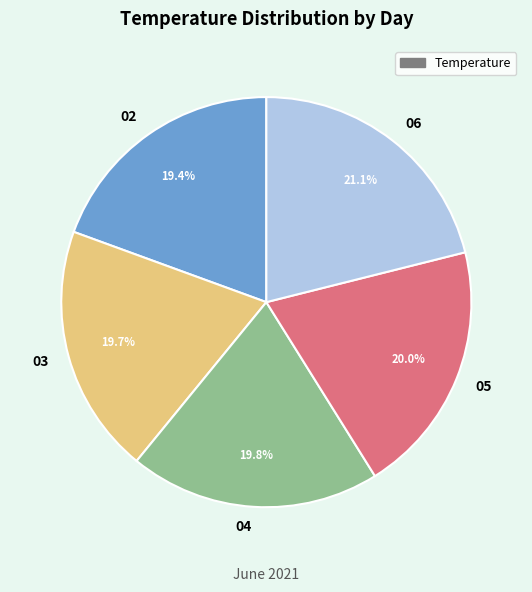

To the nearest percent, what portion does 03 represent?

20%